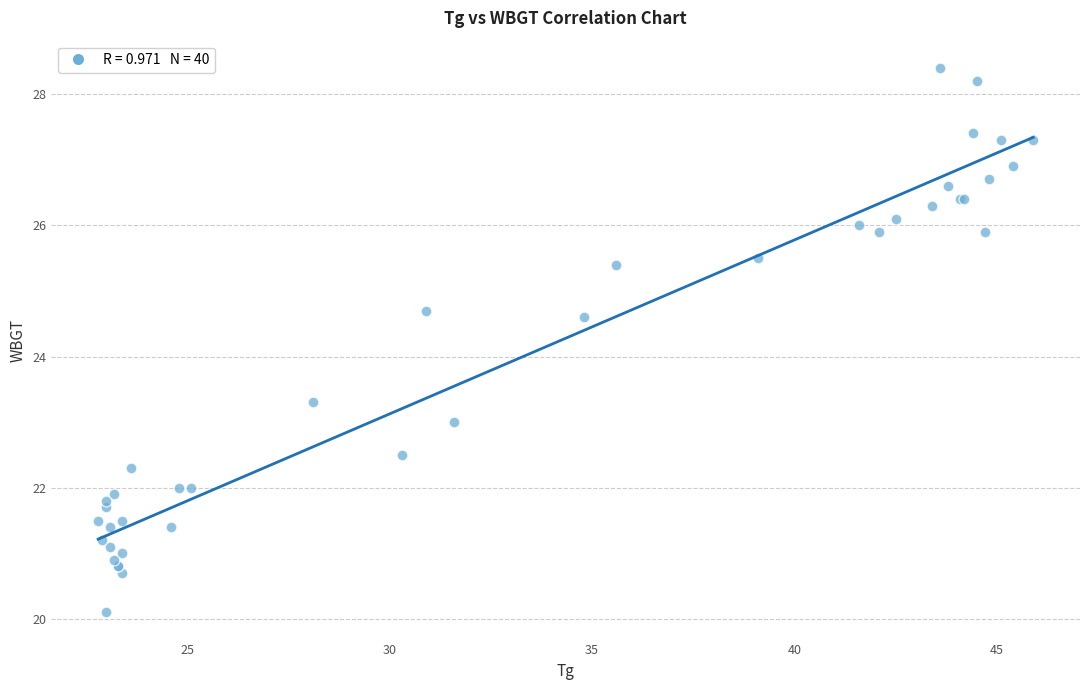

What Y value in the scatter plot is closest to 24?

24.6